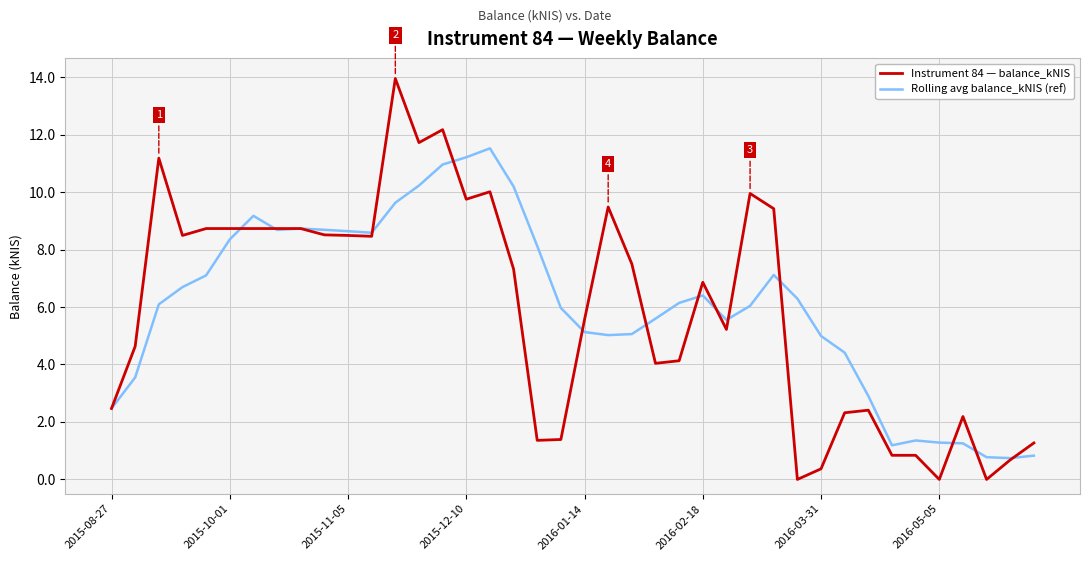

Does the chart display data point markers on the line(s)?

No